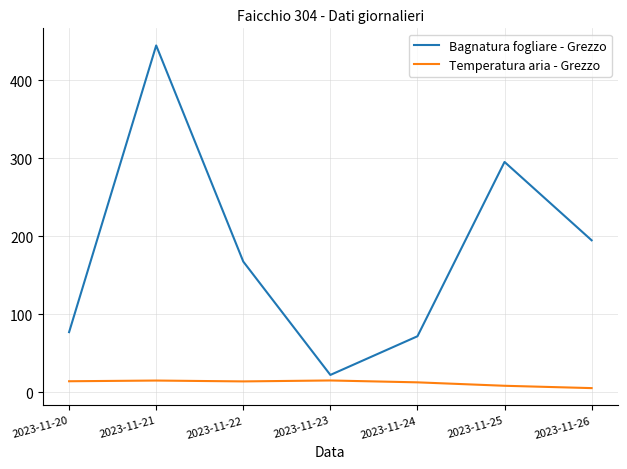

True or false: Bagnatura fogliare - Grezzo and Temperatura aria - Grezzo intersect in this chart.

False